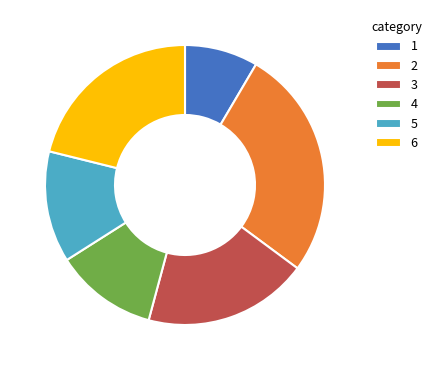

Rank the categories by value from lowest to highest.

1, 4, 5, 3, 6, 2